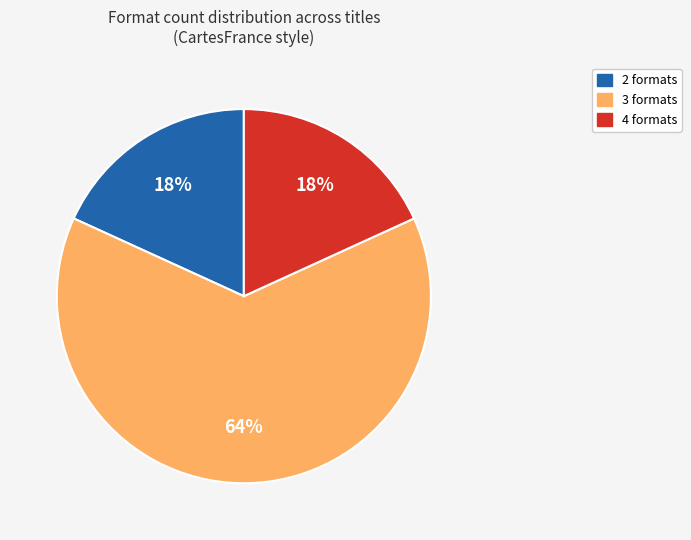

Does any single category account for the majority?

Yes